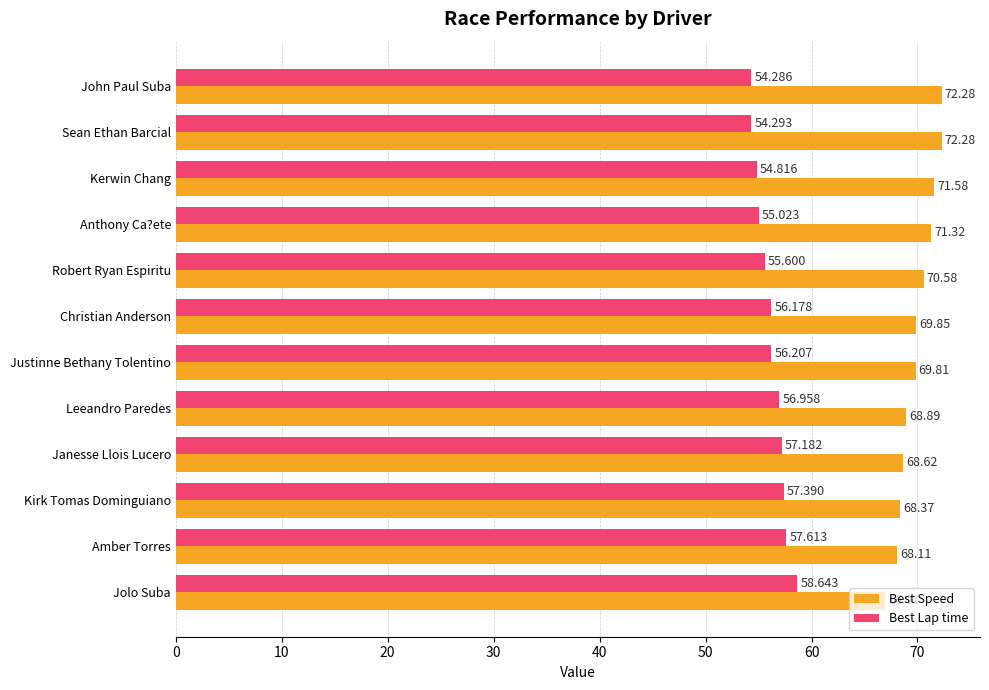

How many series are shown in this chart?

2